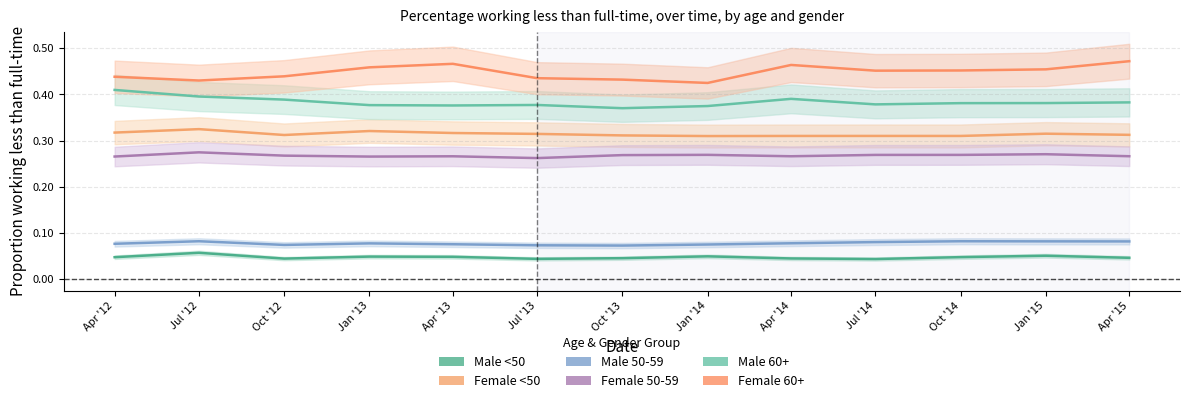

What position from the right is Jan '14?

6